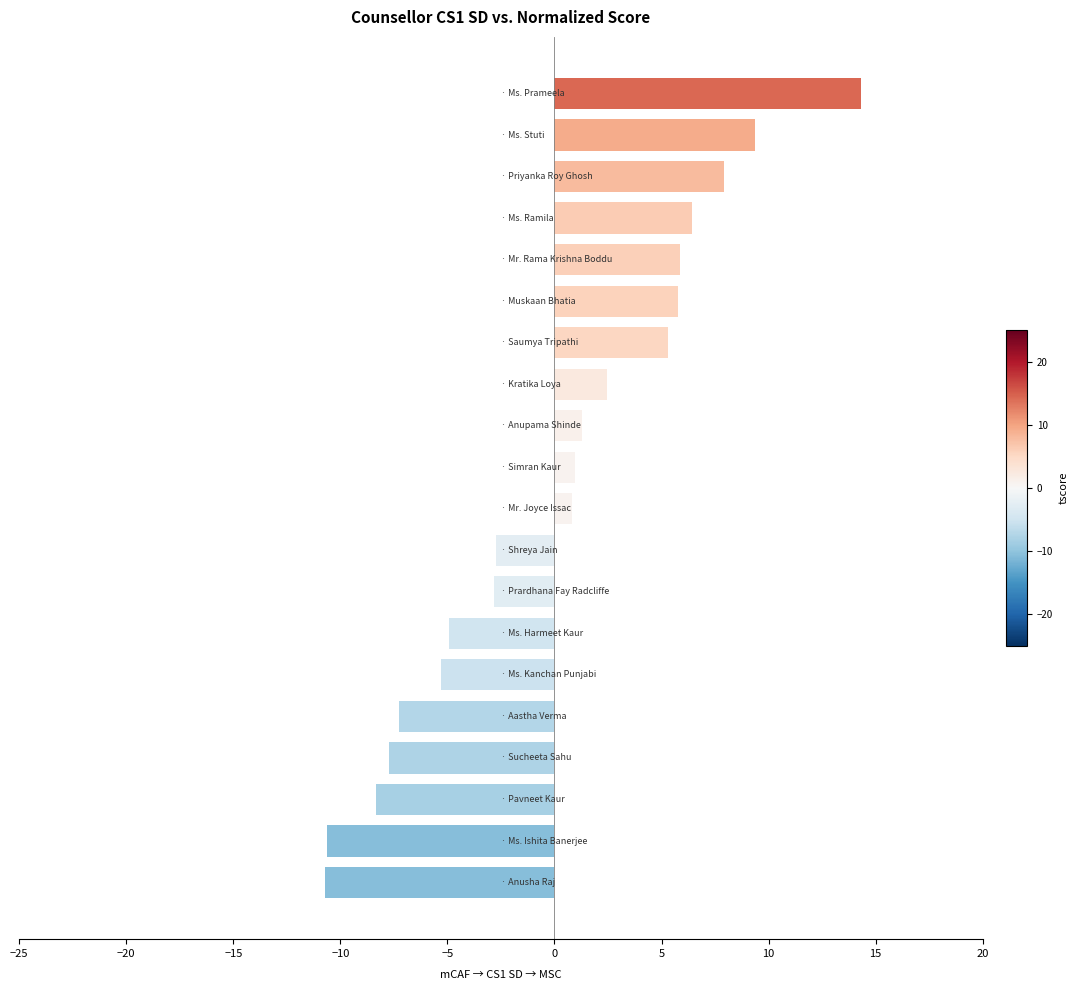

What is the value of the 6th bar from the top?

5.8